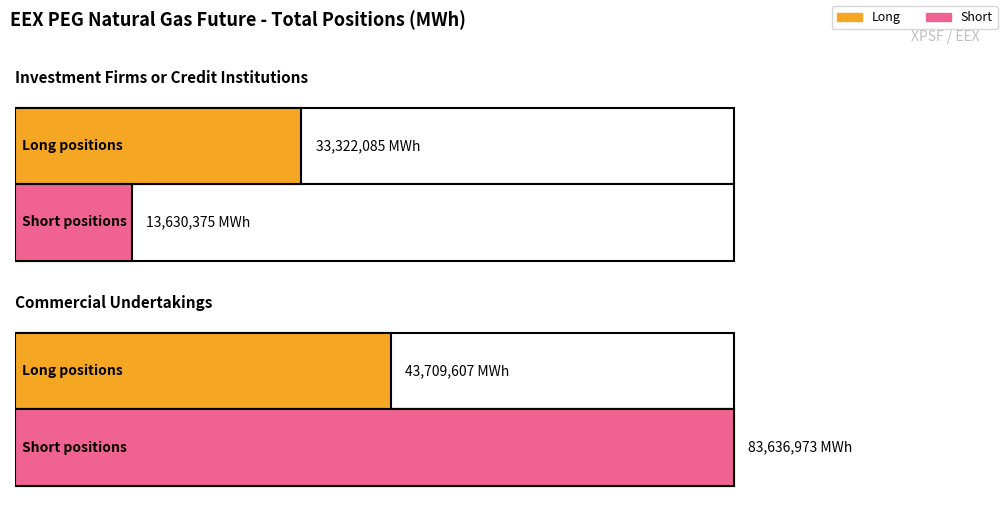

Reading right to left, list all the values displayed in this chart.

Long: Commercial Undertakings=43709607	Investment Firms or Credit Institutions=33322085
Short: Commercial Undertakings=83636973	Investment Firms or Credit Institutions=13630375